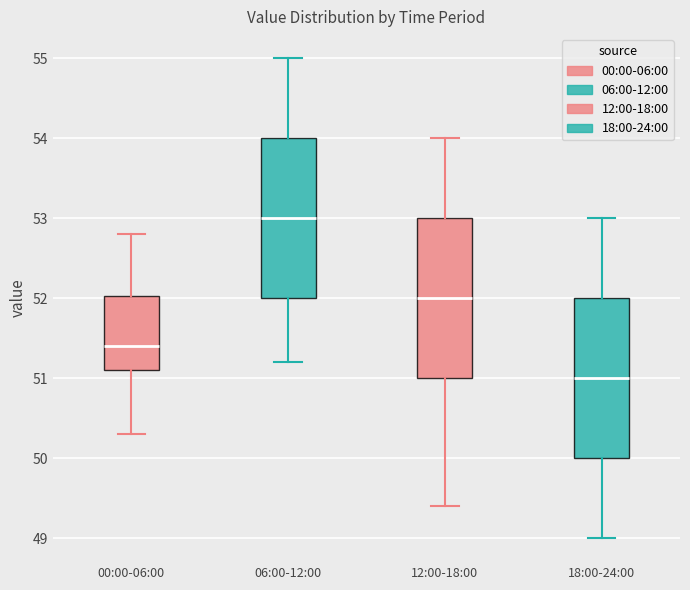

Where is the upper edge of the box for 12:00-18:00 on the y-axis? The values are not printed on the chart, so give them approximately, as read against the axis.

53.0